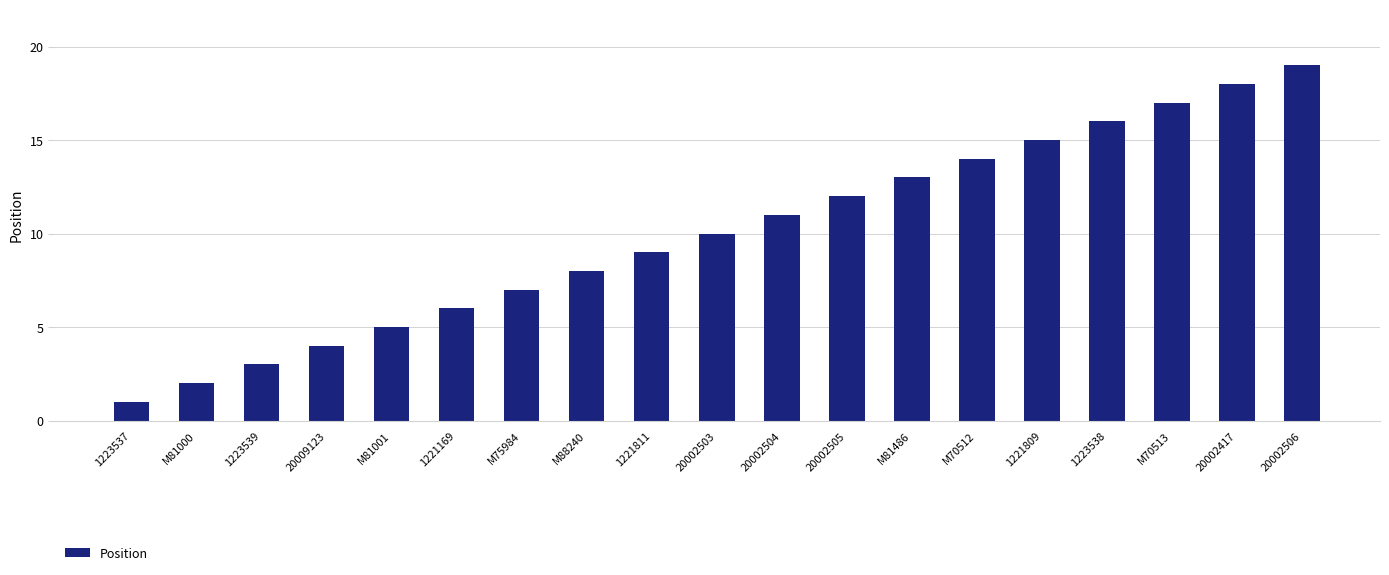

The chart shows a value of 15 at 1221809. True or false?

True